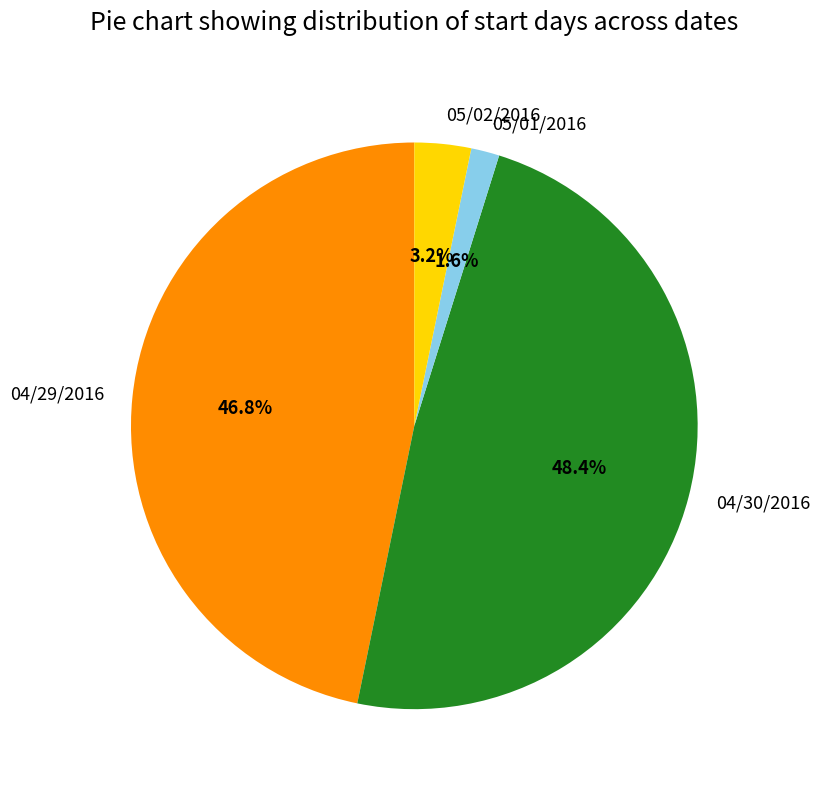

What is the largest slice in the pie chart?

04/30/2016